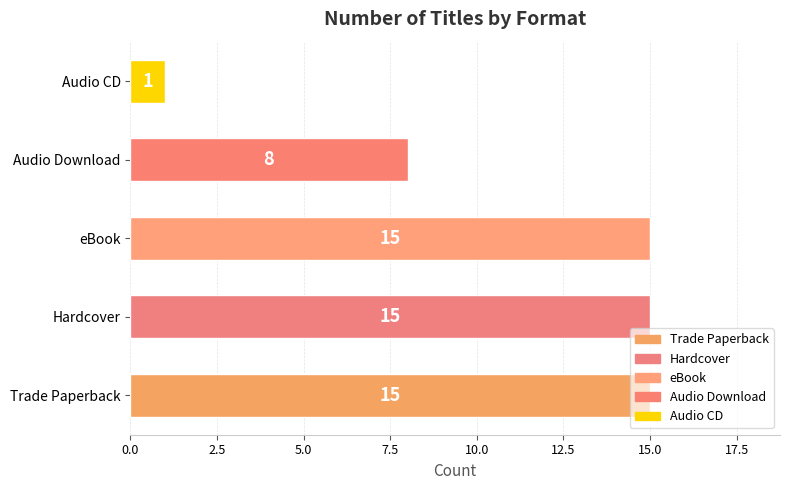

What is the maximum value shown in the chart?

15